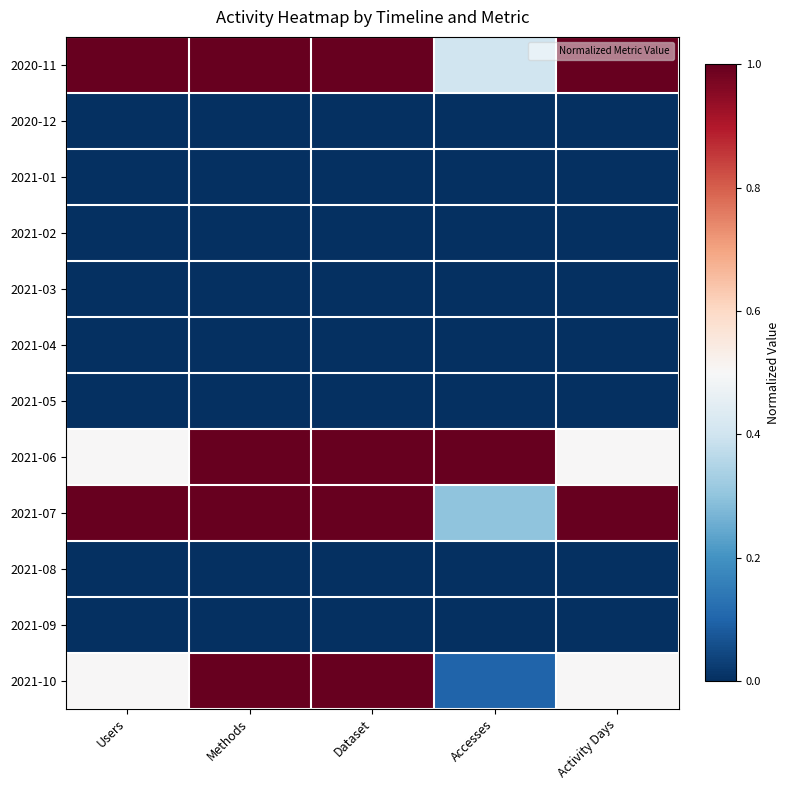

Reading left to right, extract all data points from this chart.

2020-11: Users=1.0	Methods=1.0	Dataset=1.0	Accesses=0.4	Activity Days=1.0
2020-12: Users=0.0	Methods=0.0	Dataset=0.0	Accesses=0.0	Activity Days=0.0
2021-01: Users=0.0	Methods=0.0	Dataset=0.0	Accesses=0.0	Activity Days=0.0
2021-02: Users=0.0	Methods=0.0	Dataset=0.0	Accesses=0.0	Activity Days=0.0
2021-03: Users=0.0	Methods=0.0	Dataset=0.0	Accesses=0.0	Activity Days=0.0
2021-04: Users=0.0	Methods=0.0	Dataset=0.0	Accesses=0.0	Activity Days=0.0
2021-05: Users=0.0	Methods=0.0	Dataset=0.0	Accesses=0.0	Activity Days=0.0
2021-06: Users=0.5	Methods=1.0	Dataset=1.0	Accesses=1.0	Activity Days=0.5
2021-07: Users=1.0	Methods=1.0	Dataset=1.0	Accesses=0.3	Activity Days=1.0
2021-08: Users=0.0	Methods=0.0	Dataset=0.0	Accesses=0.0	Activity Days=0.0
2021-09: Users=0.0	Methods=0.0	Dataset=0.0	Accesses=0.0	Activity Days=0.0
2021-10: Users=0.5	Methods=1.0	Dataset=1.0	Accesses=0.1	Activity Days=0.5